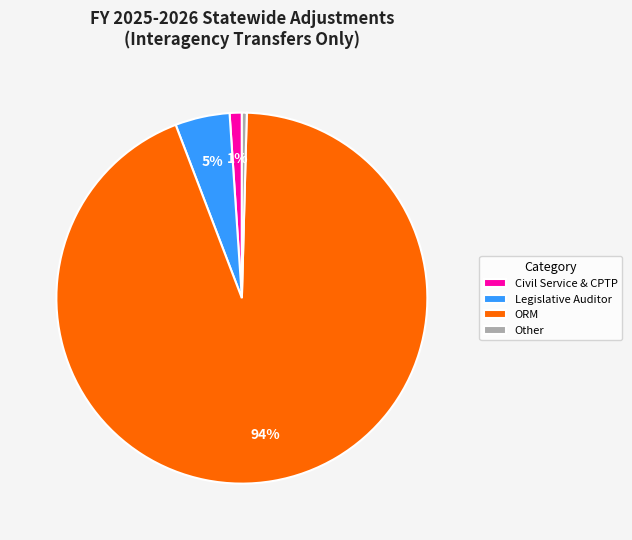

Rank the categories by value from highest to lowest.

ORM, Legislative Auditor, Civil Service & CPTP, Other